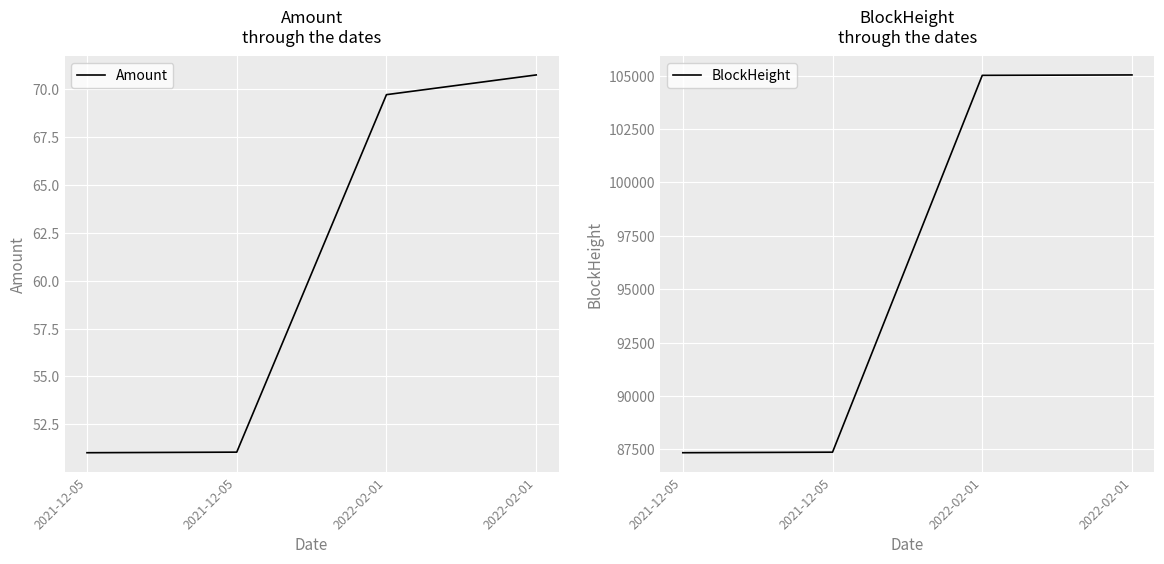

Which series has the largest range (max minus min)?

BlockHeight